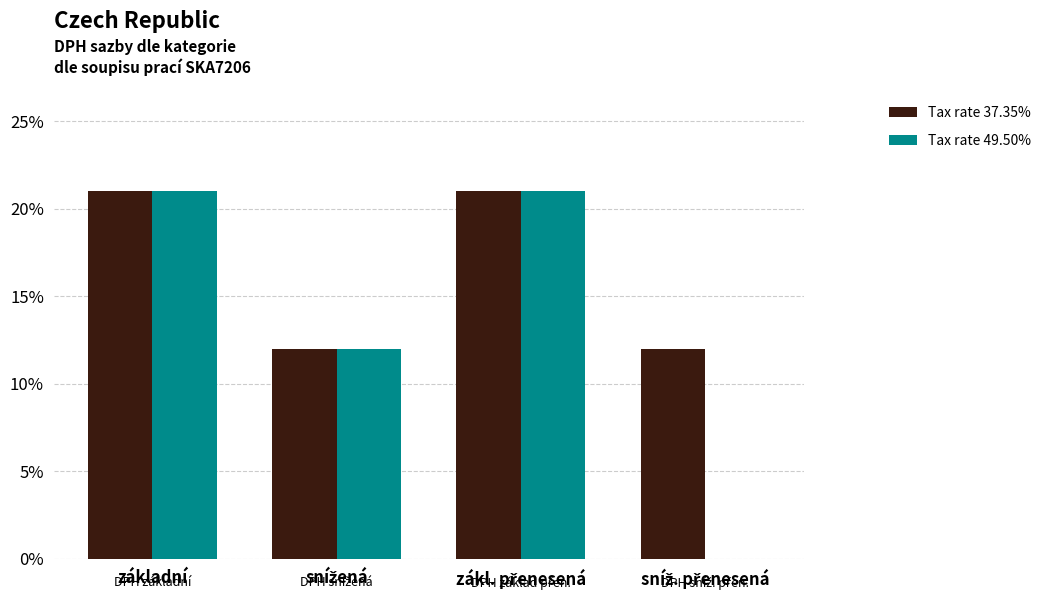

What is the sum of the Tax rate 49.50% values at zákl. přenesená and snížená?

0.3